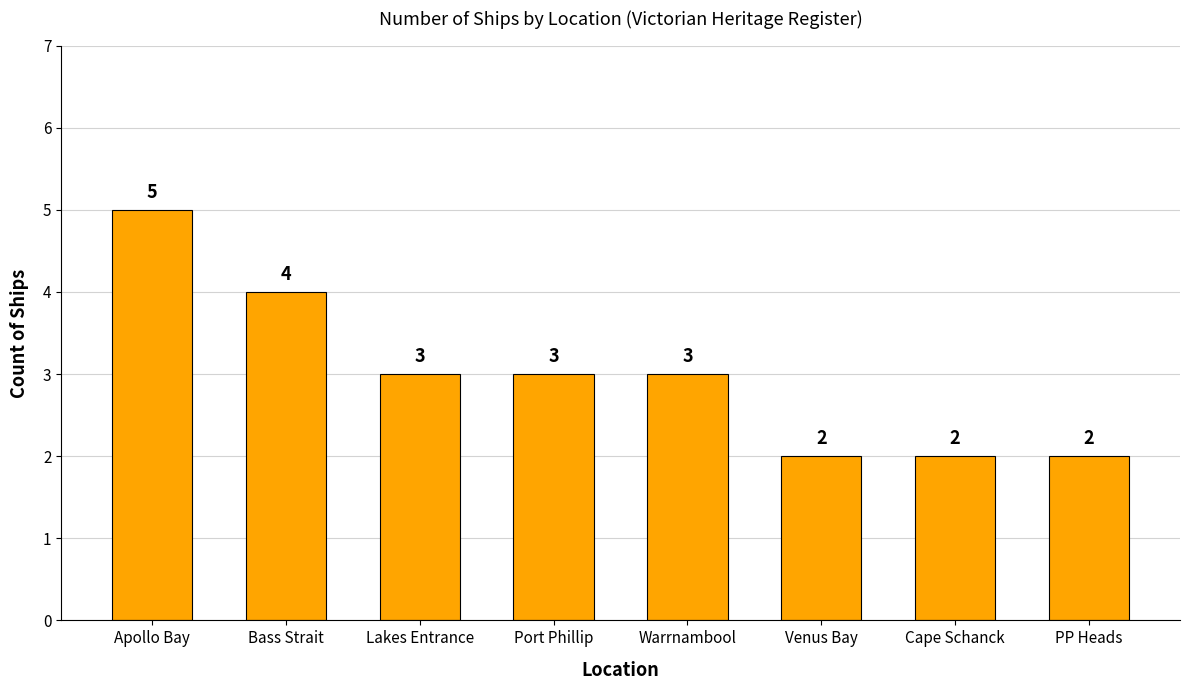

What is the change in value from Bass Strait to Port Phillip?

-1